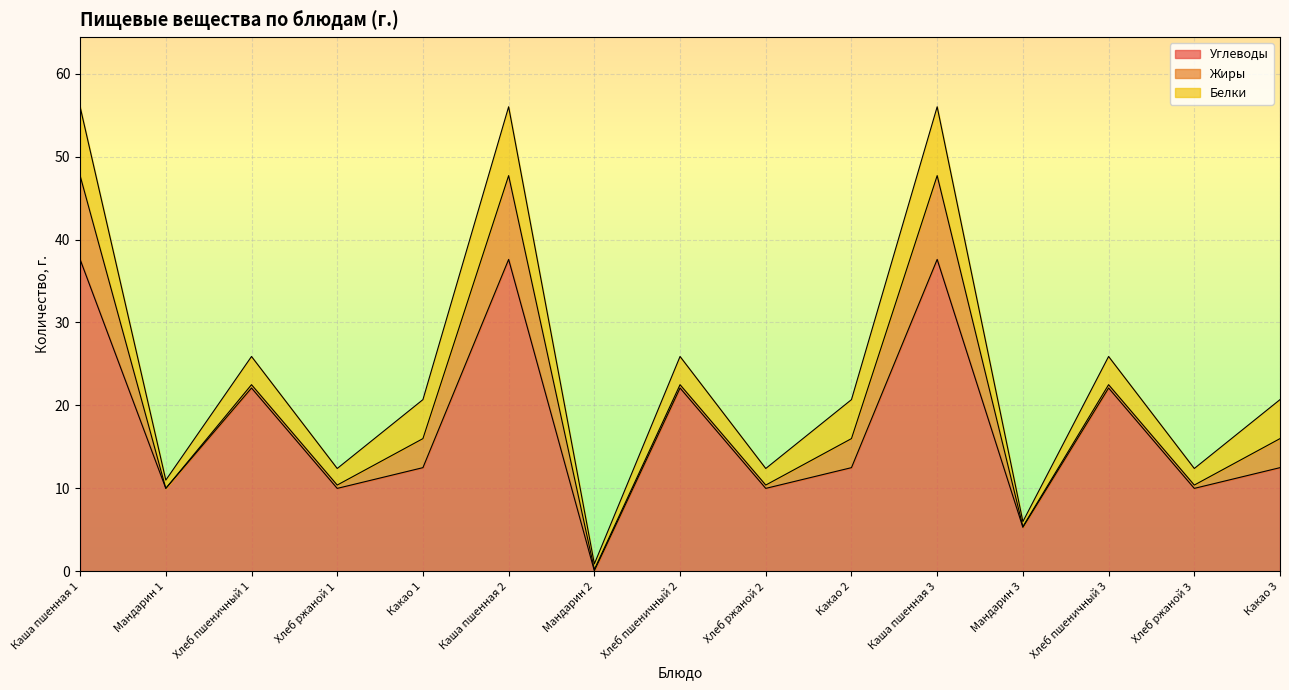

What is the spread (max minus min) of values at Какао 2?

9.0